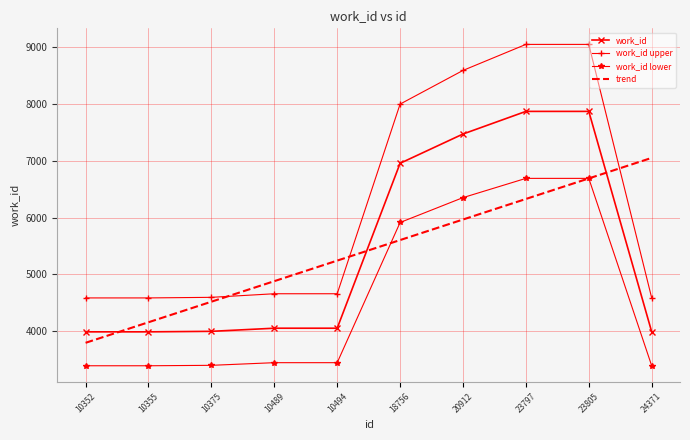

Where do work_id lower and trend first cross each other?

10494 and 18756